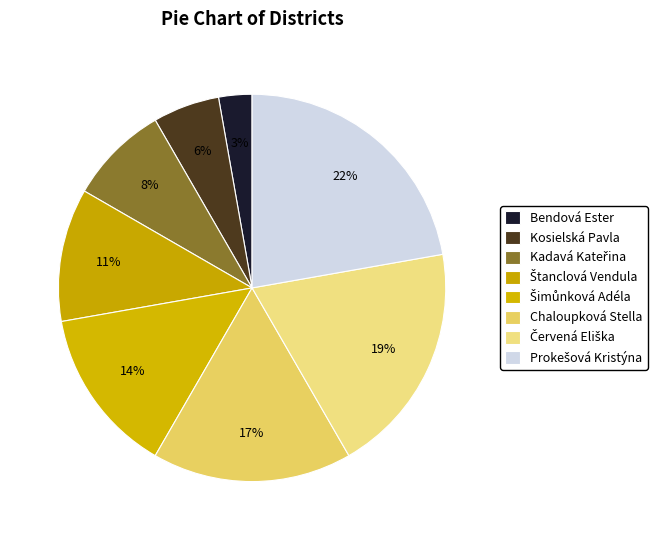

To the nearest percent, what is the combined percentage of Červená Eliška and Chaloupková Stella?

36%